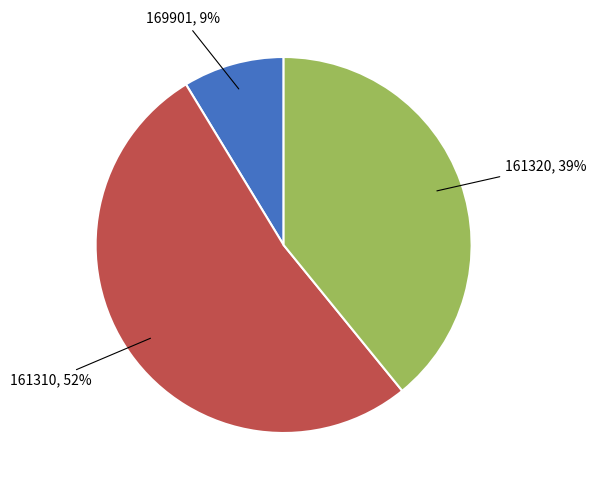

How many segments does this pie chart have?

3